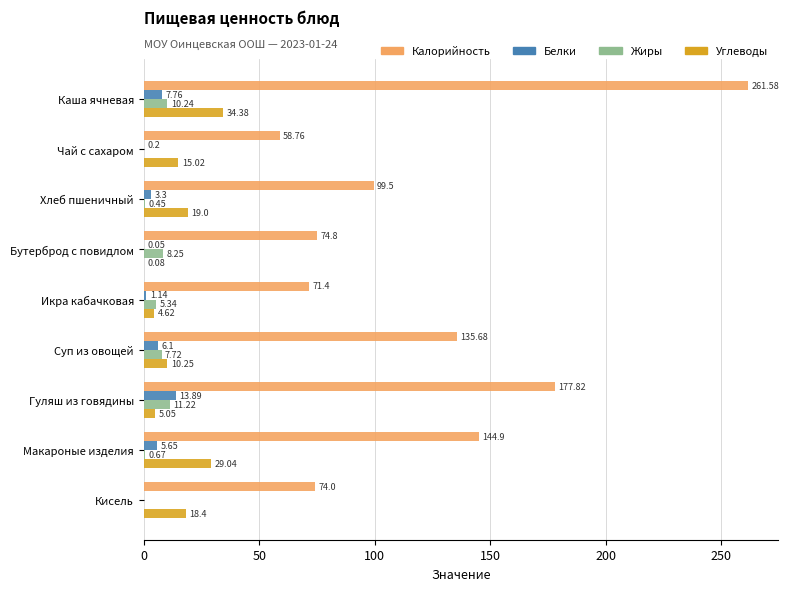

How many categories are shown in the chart?

9